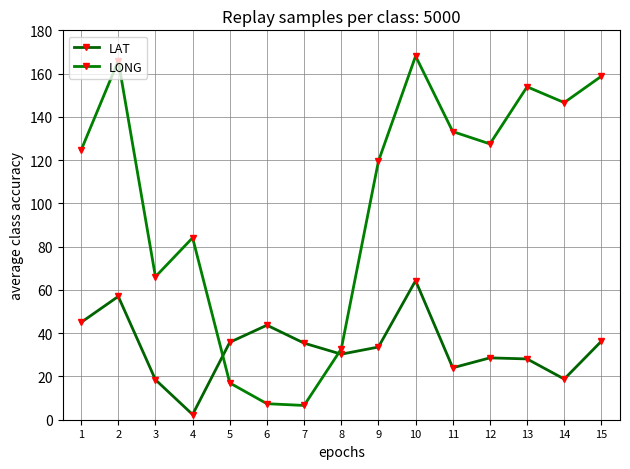

What is the average value of the LONG series?

100.8